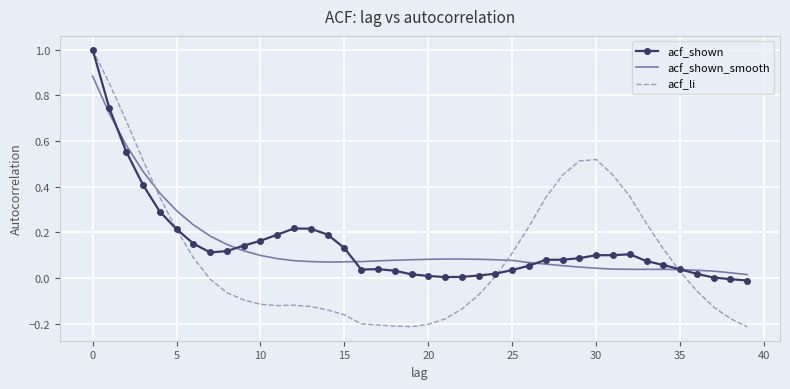

Which series has the largest range (max minus min)?

acf_li